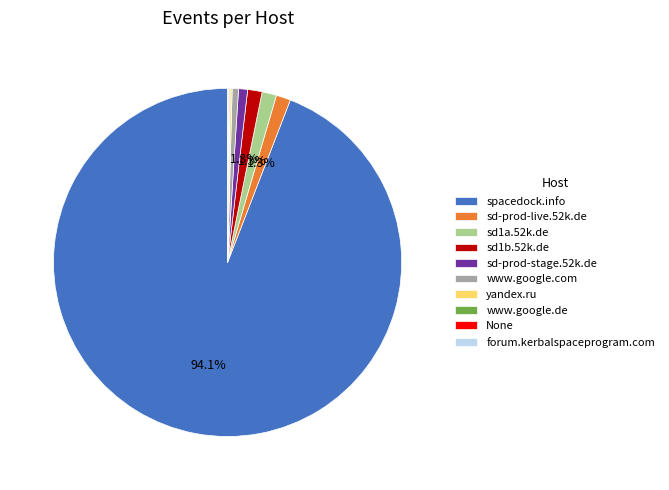

Approximately how many times larger is the value at sd-prod-live.52k.de compared to sd-prod-stage.52k.de?

1.6